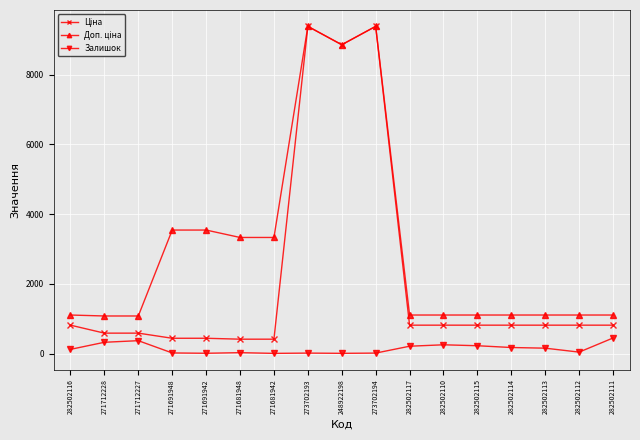

What is the value of the Залишок point at the 2nd from the left?

328.0